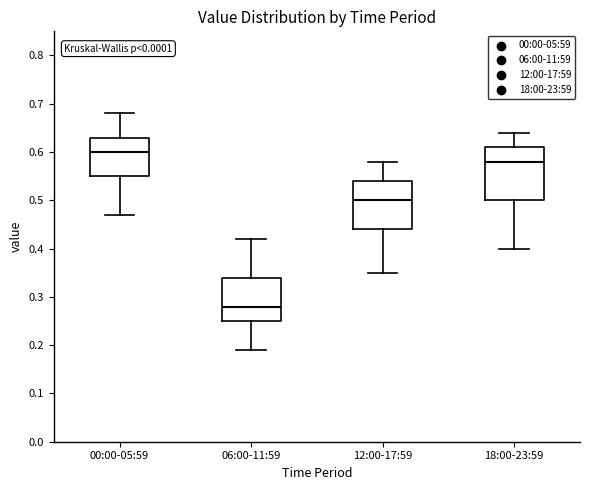

Reading left to right, transcribe this box plot: for each box, give where its median line is, the range the box spans, and where its two whiskers end, as read against the y-axis. The values are not printed on the chart, so give them approximately, as read against the axis.

00:00-05:59: median 0.60, box 0.55 to 0.63, whiskers 0.47 to 0.68
06:00-11:59: median 0.28, box 0.25 to 0.34, whiskers 0.19 to 0.42
12:00-17:59: median 0.50, box 0.44 to 0.54, whiskers 0.35 to 0.58
18:00-23:59: median 0.58, box 0.50 to 0.61, whiskers 0.40 to 0.64